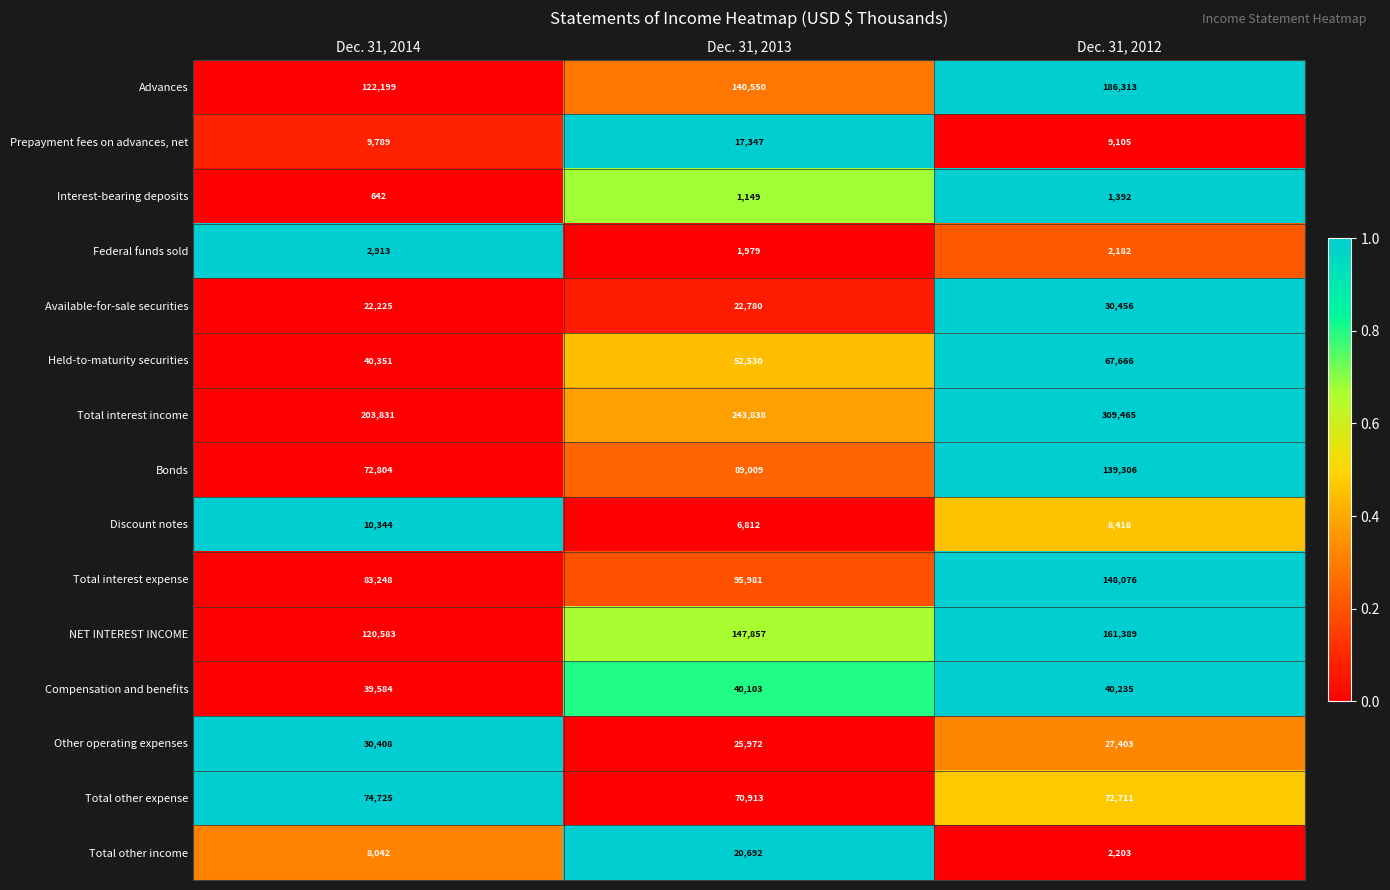

What is the minimum value for Other operating expenses?

25972